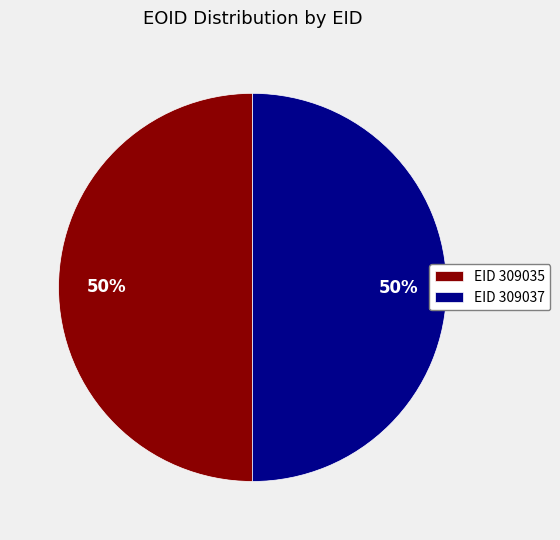

To the nearest percent, what is the average slice percentage?

50%